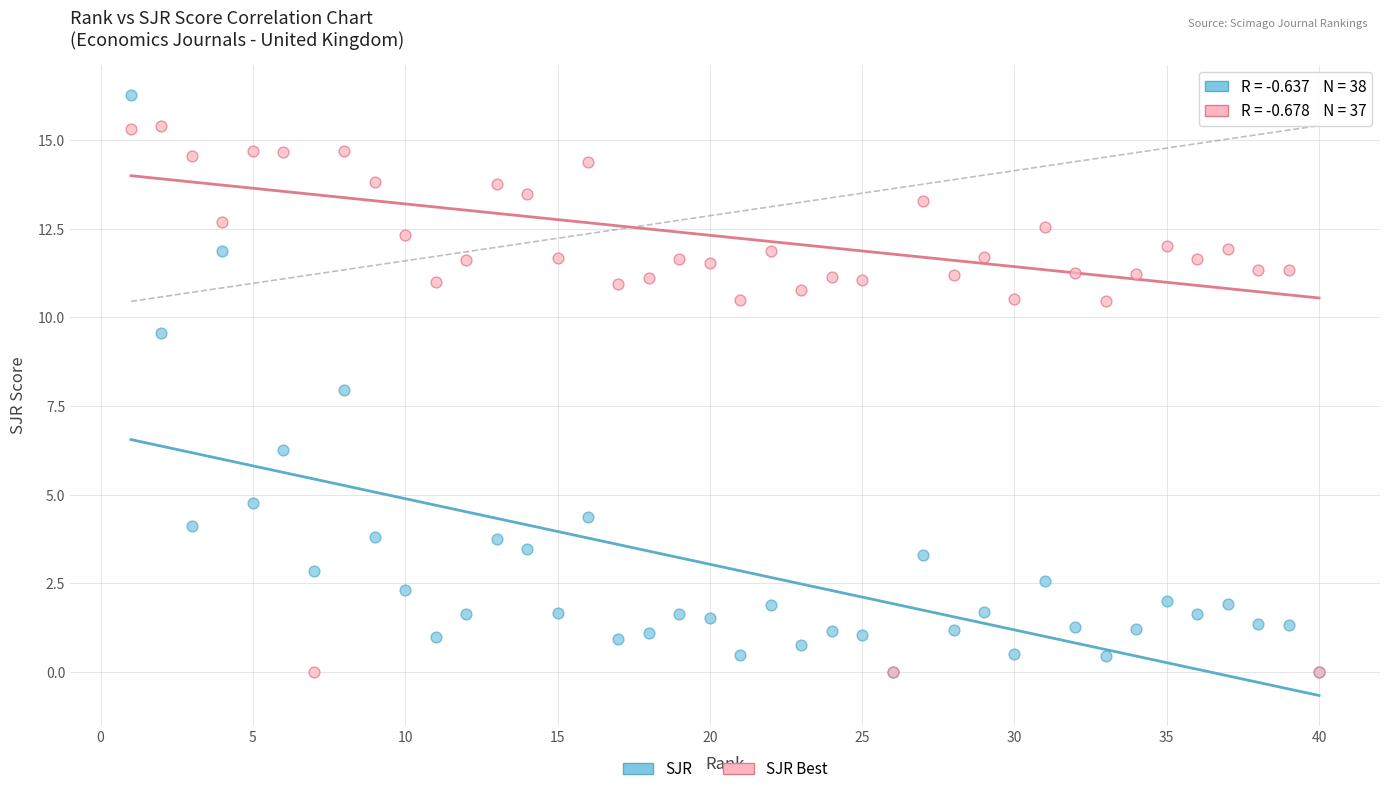

Which series reaches the maximum Y coordinate?

SJR